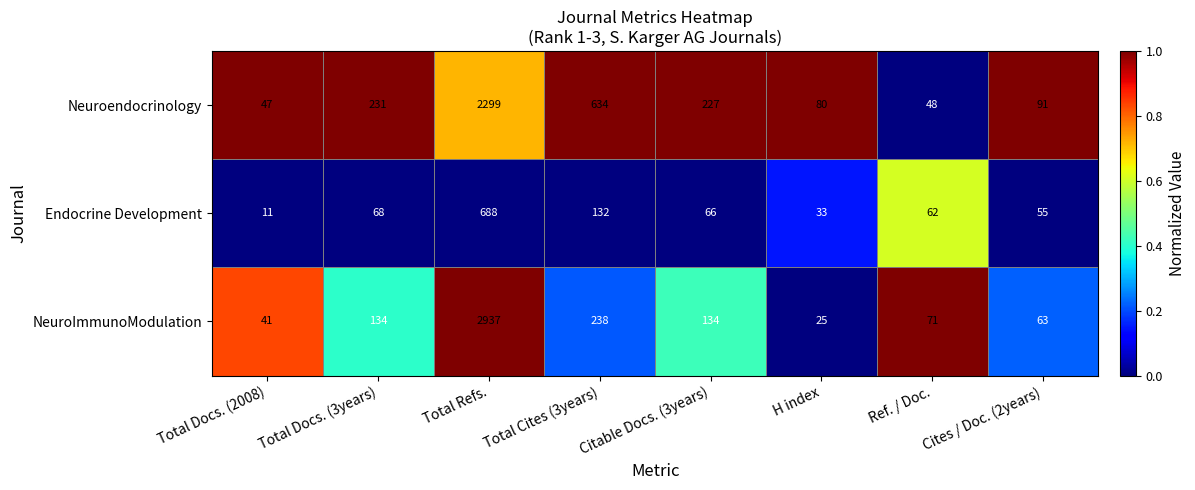

Rank the series at Total Refs. from lowest to highest value.

Endocrine Development, Neuroendocrinology, NeuroImmunoModulation